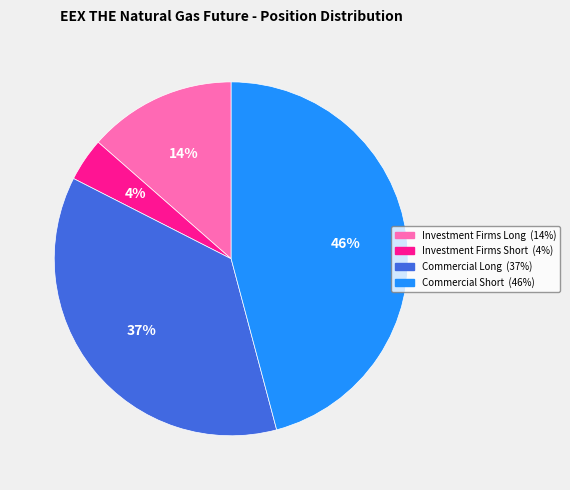

Which slice is the largest?

Commercial Short